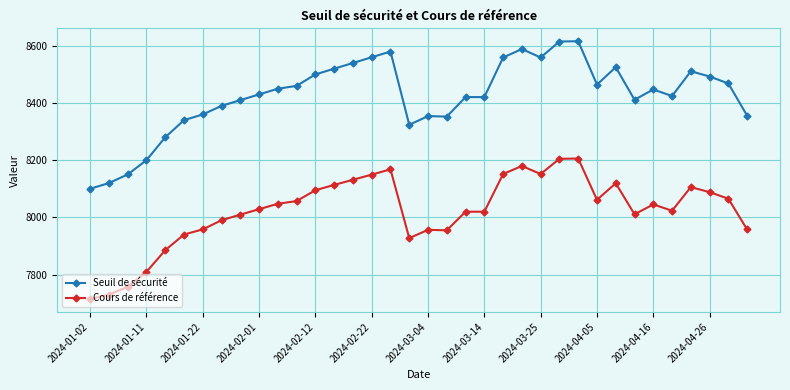

List the series in order of their peak value, lowest first.

Cours de référence, Seuil de sécurité